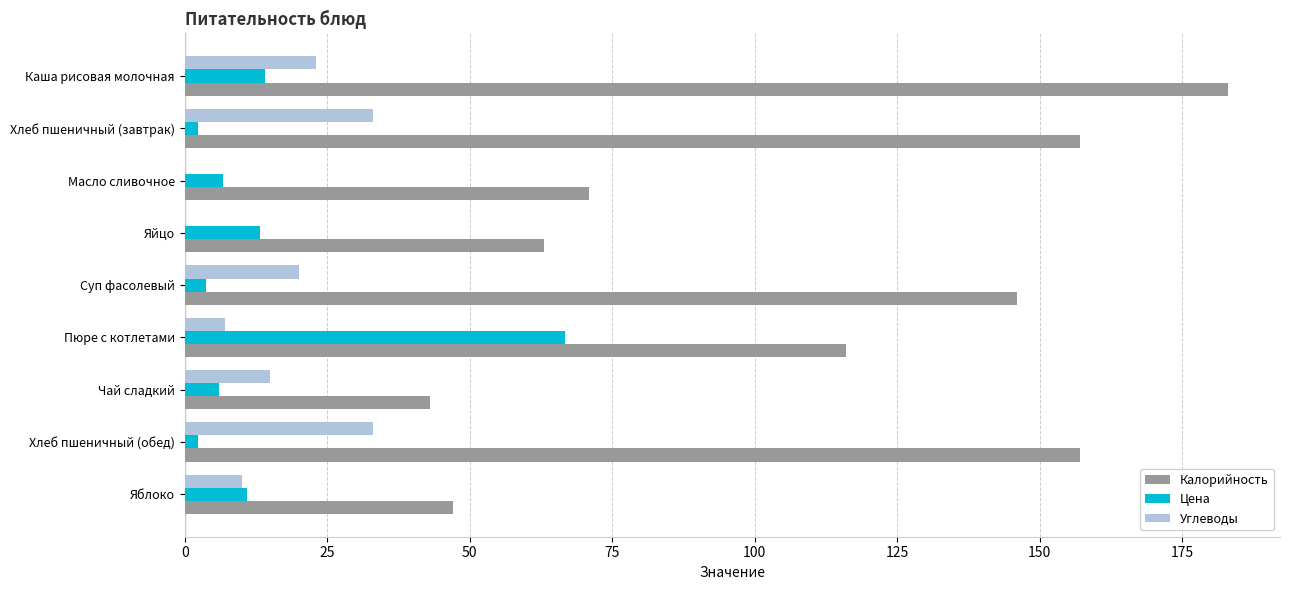

The Цена series shows 6.0 at Чай сладкий. True or false?

True